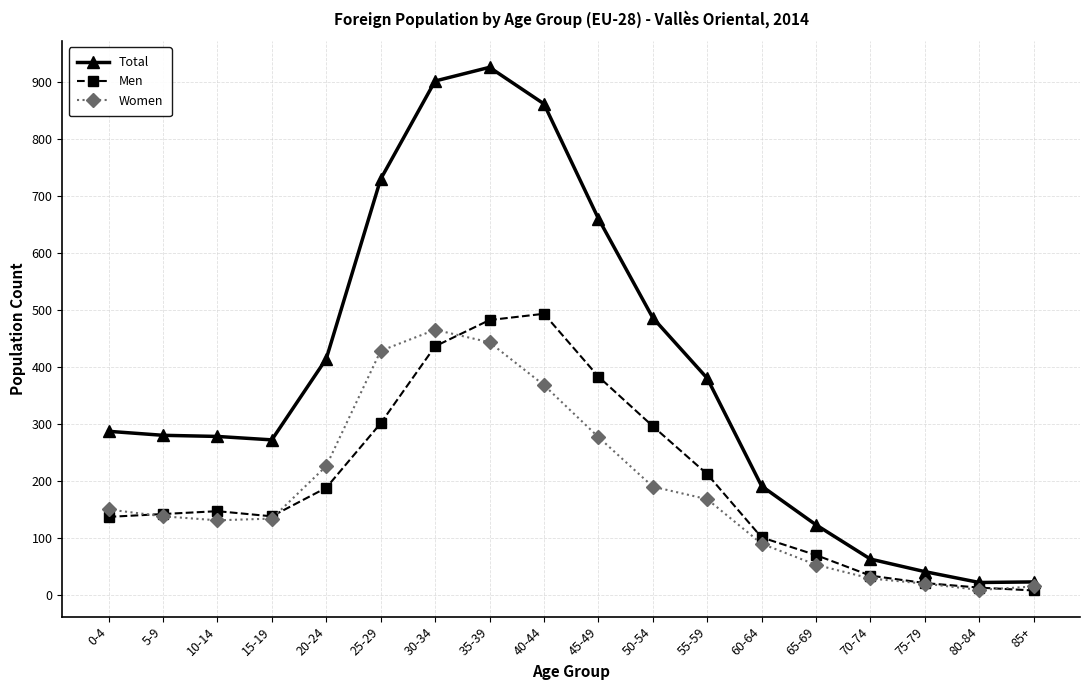

At which category does the chart reach its peak across all series?

35-39